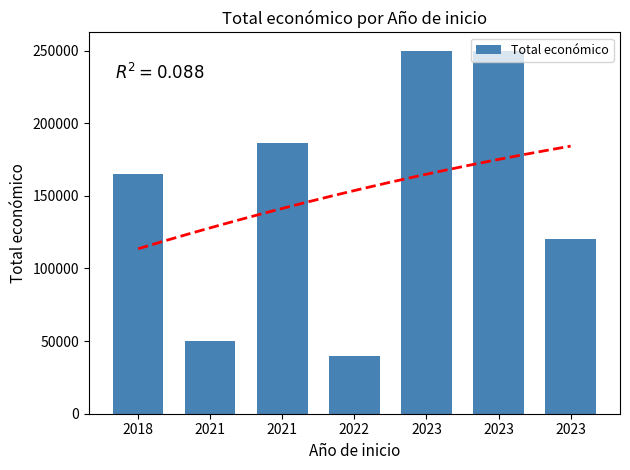

Reading left to right, extract all data points from this chart.

164733.3	49977.2	186093.0	39932.0	250000.0	250000.0	120000.0